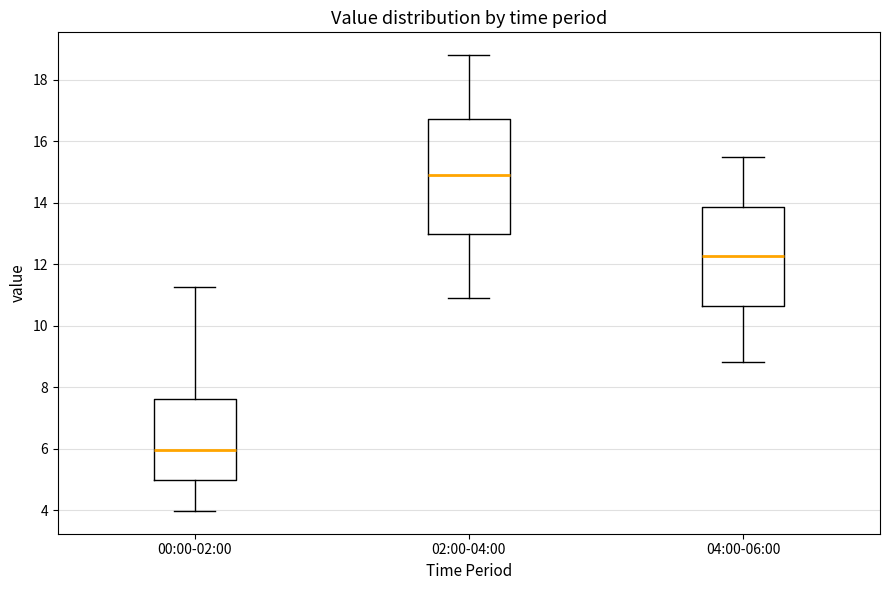

Reading left to right, read every box against the y-axis: the position of its median line, the range the box covers, and the ends of its whiskers. The values are not printed on the chart, so give them approximately, as read against the axis.

00:00-02:00: median 6.0, box 5.0 to 7.6, whiskers 4.0 to 11.2
02:00-04:00: median 15.0, box 13.0 to 16.8, whiskers 11.0 to 18.8
04:00-06:00: median 12.2, box 10.6 to 13.8, whiskers 8.8 to 15.6